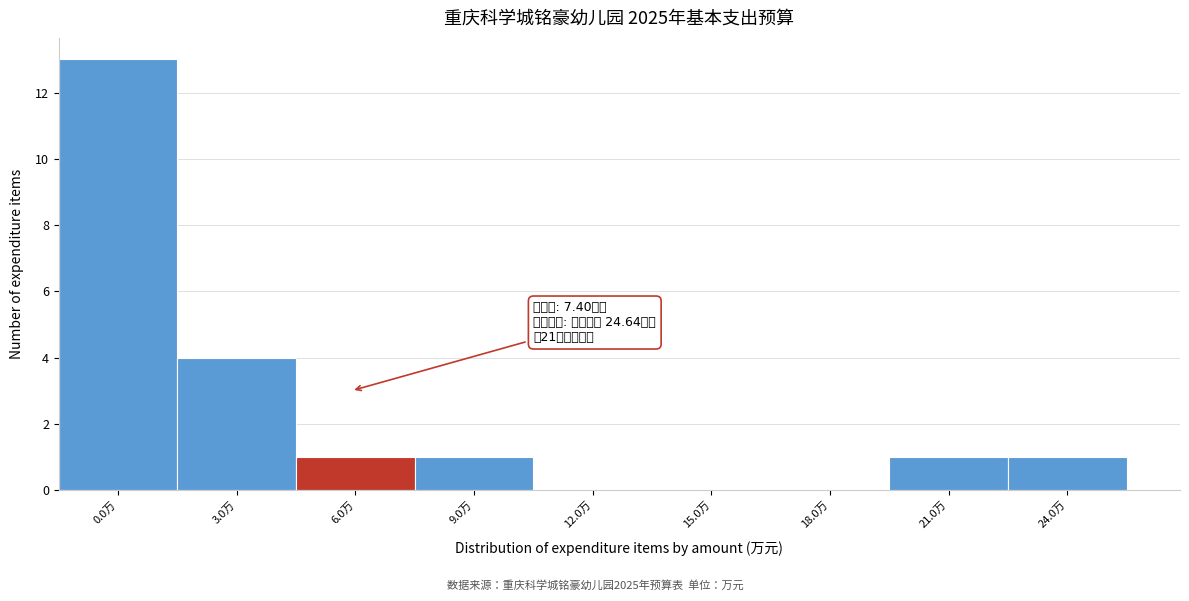

Reading right to left, what are all the values shown in this chart?

24.0万=1	21.0万=1	18.0万=0	15.0万=0	12.0万=0	9.0万=1	6.0万=1	3.0万=4	0.0万=13